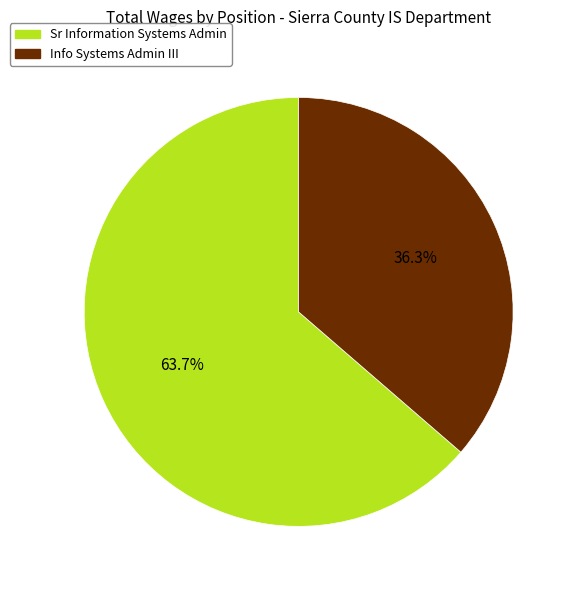

Approximately how many times larger is the value at Sr Information Systems Admin compared to Info Systems Admin III?

1.8